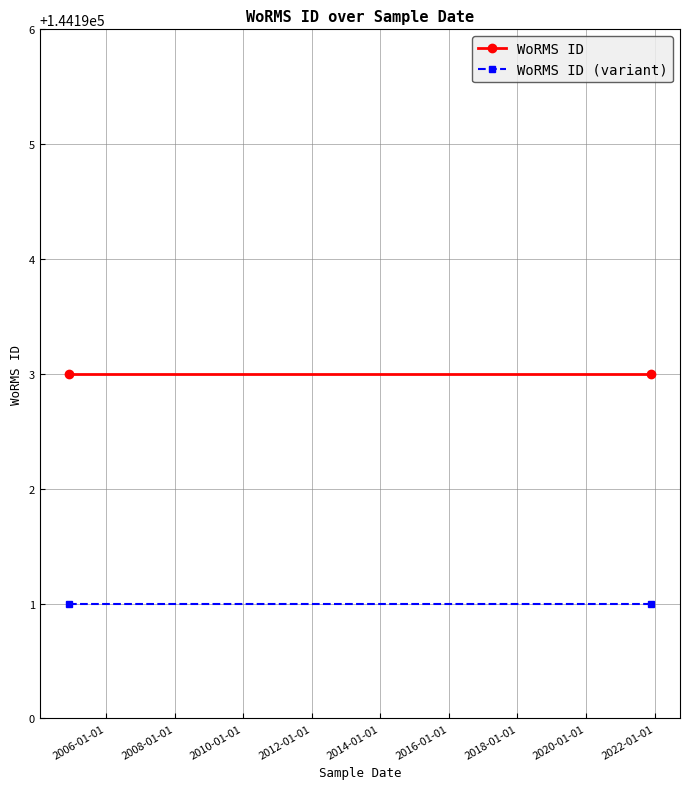

Rank the series at 2006-01-01 from lowest to highest value.

WoRMS ID (variant), WoRMS ID